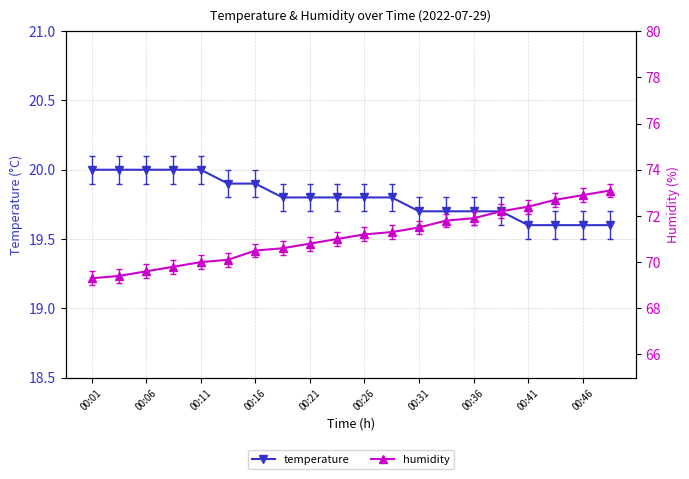

True or false: temperature has a value of 19.6 at 19.

True